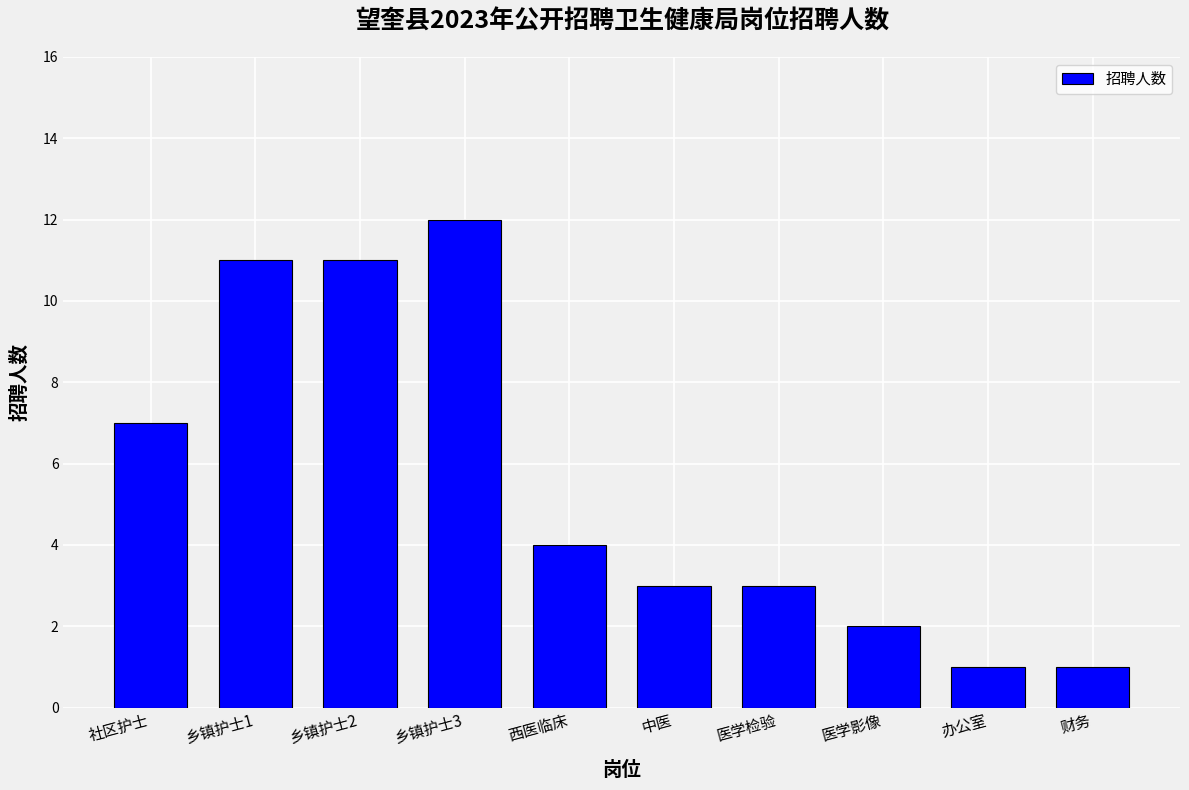

Is it true that the value at 财务 is 2?

False